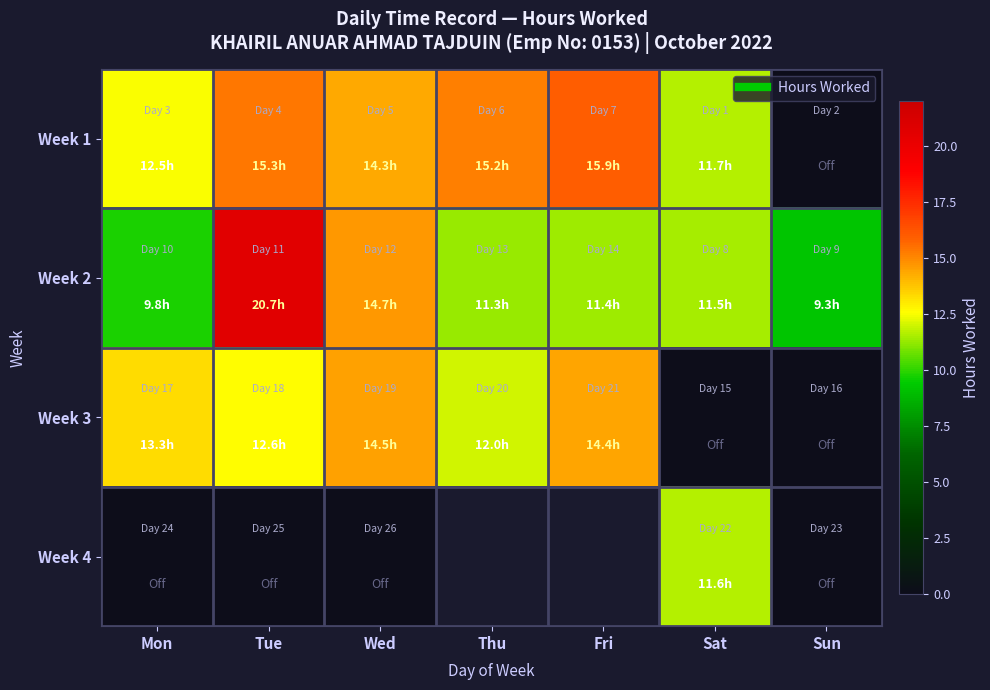

Which category has the lowest value across all series?

Thu